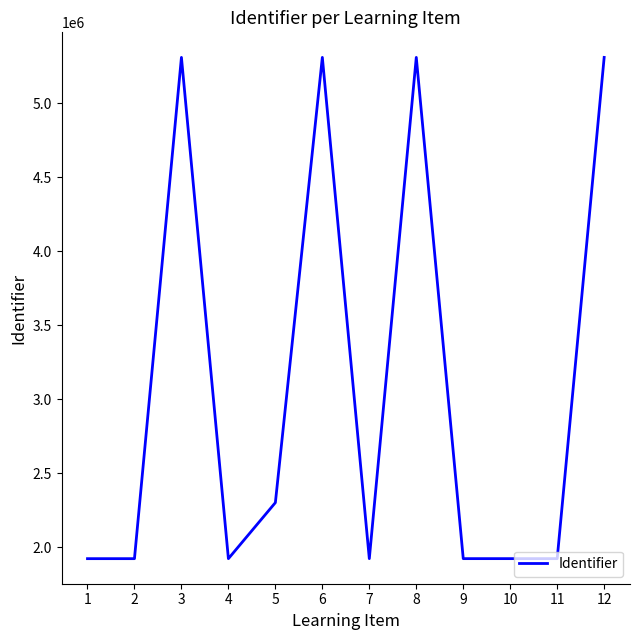

Is it true that the value at 2 is 1139667?

False